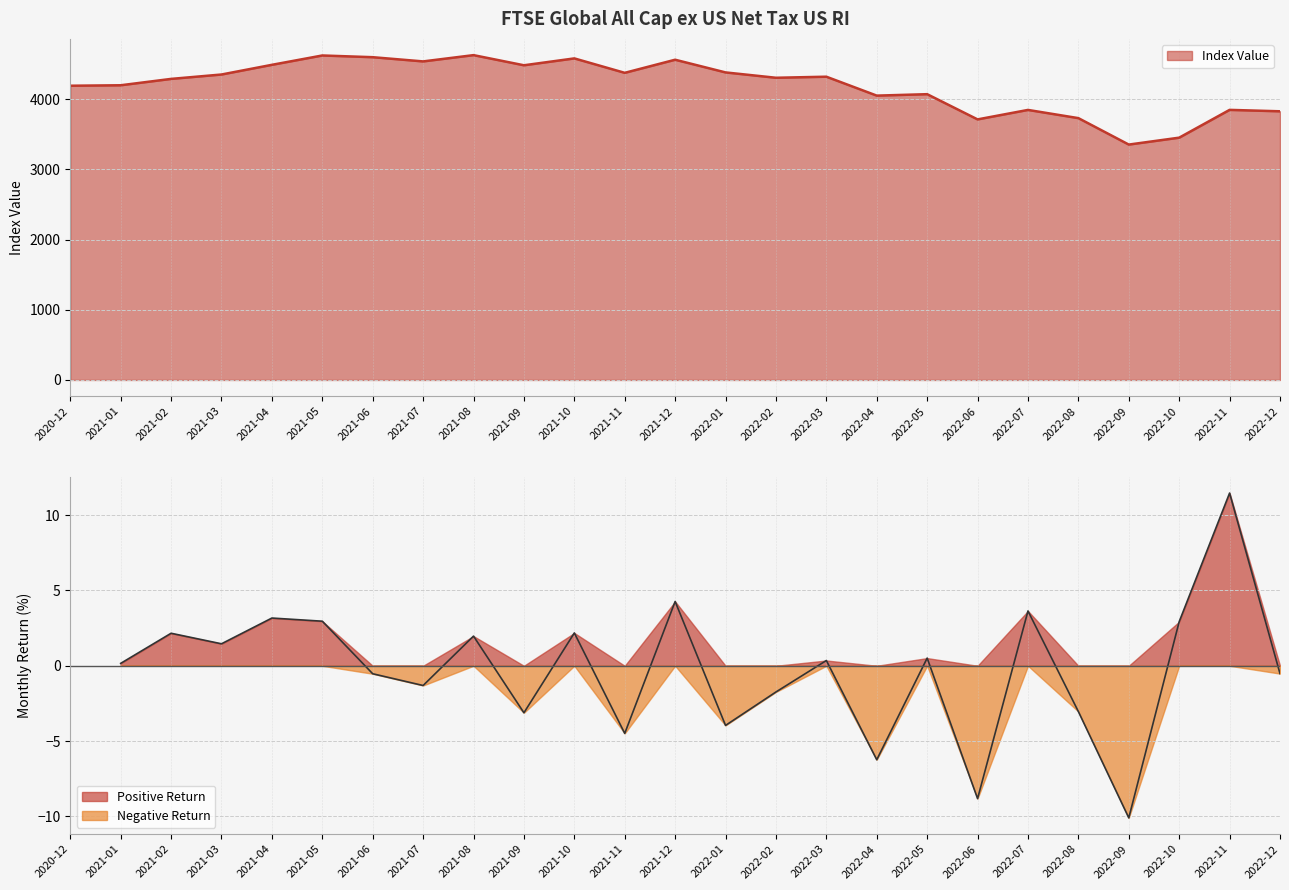

What is the greatest value displayed?

4627.4